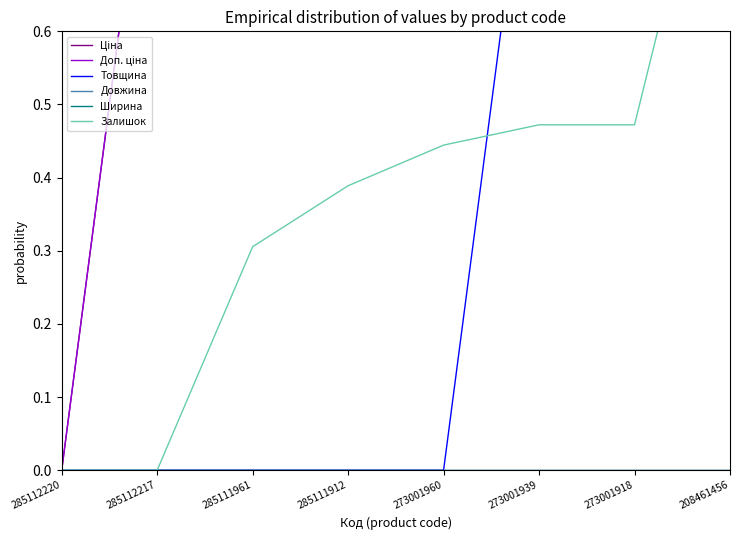

What is the difference between the maximum and minimum values in the Товщина series?

1.0